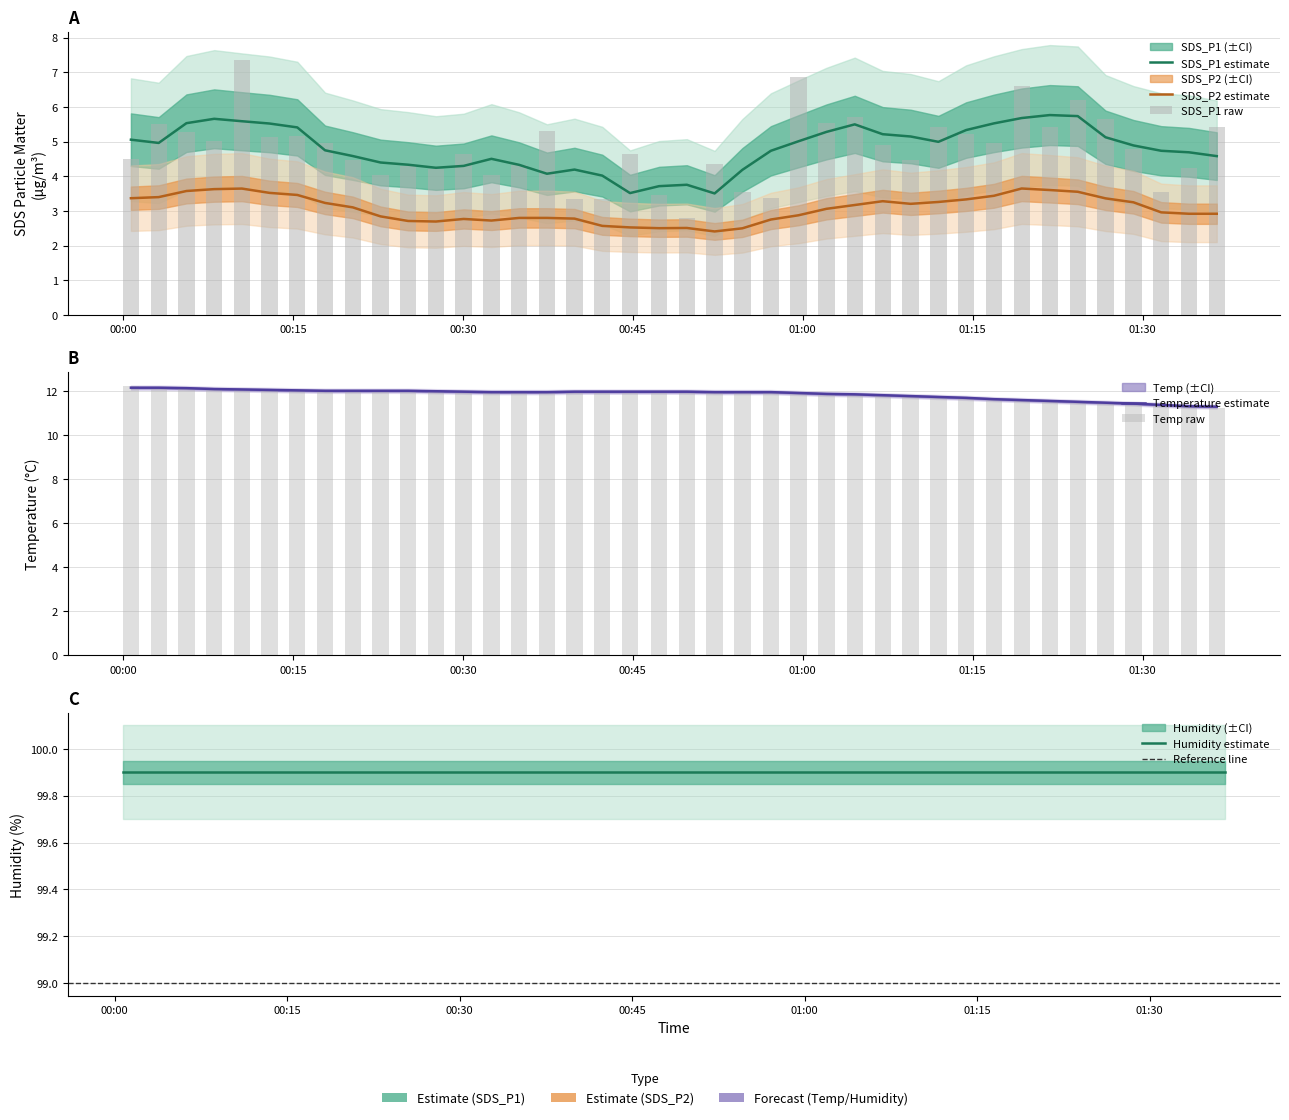

How many groups of bars are there?

40